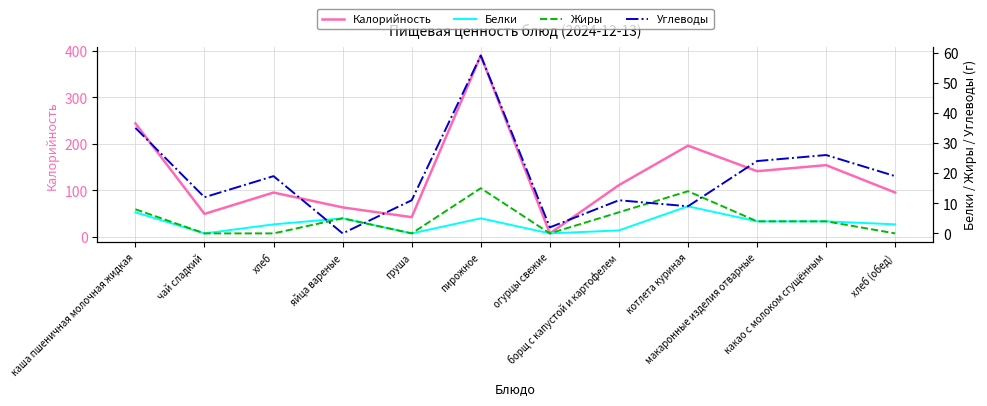

Reading left to right, what are all the values shown in this chart?

Калорийность: 244	49	95	63	42	390	7	111	196	141	154	95
Белки: 7	0	3	5	0	5	0	1	9	4	4	3
Жиры: 8	0	0	5	0	15	0	7	14	4	4	0
Углеводы: 35	12	19	0	11	59	2	11	9	24	26	19